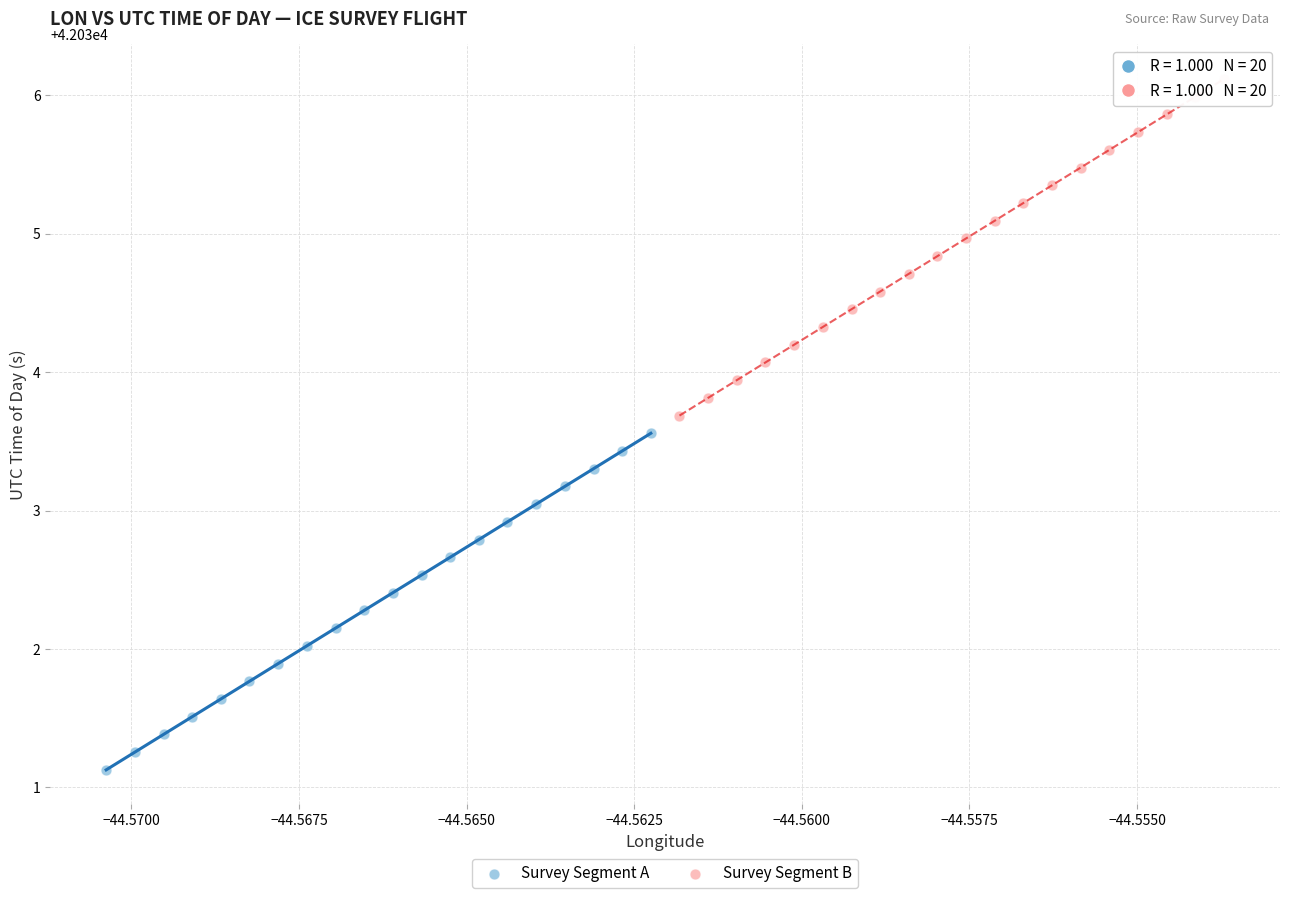

Which series contains the highest Y value?

Survey Segment B